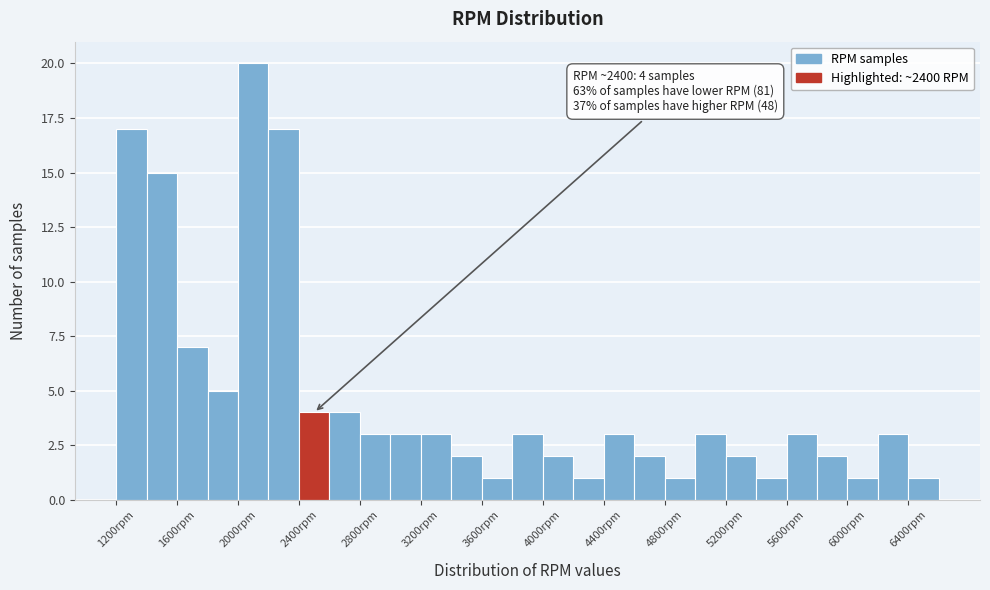

Which range on the x-axis has the tallest bar?

2000 to 2200